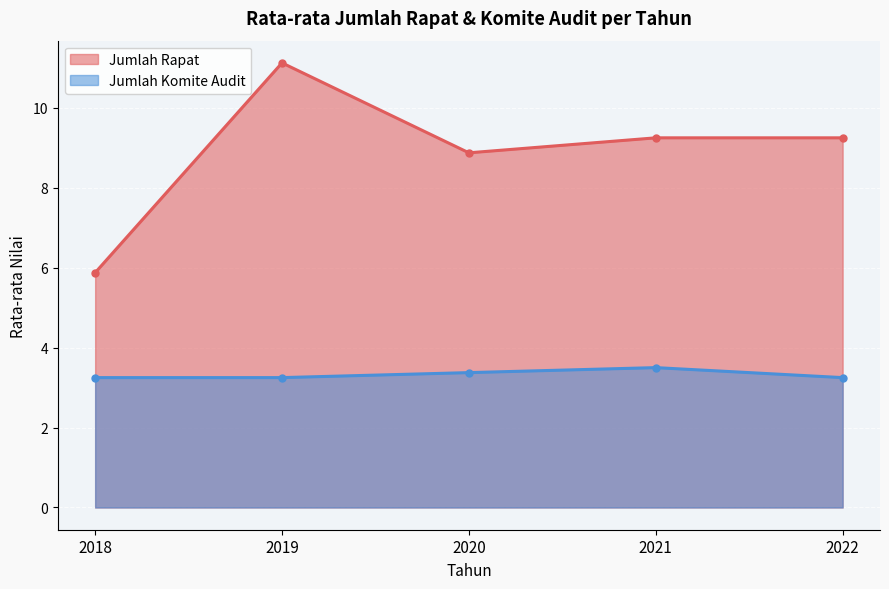

The Jumlah Komite Audit series shows 5.1 at 2019. True or false?

False